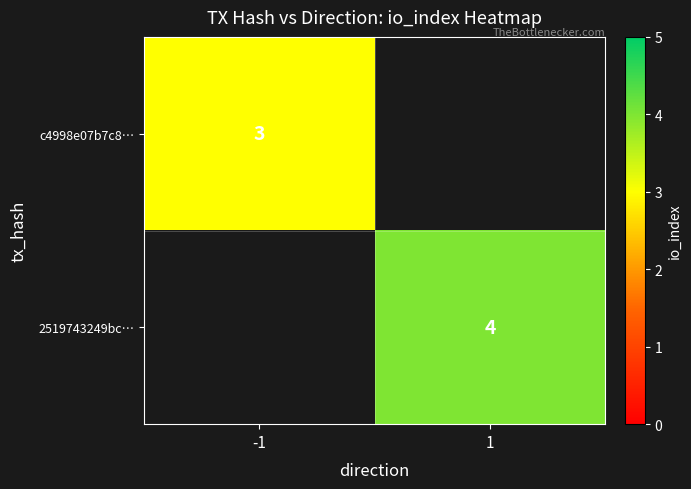

Is it true that c4998e07b7c8… equals 3 at -1?

True